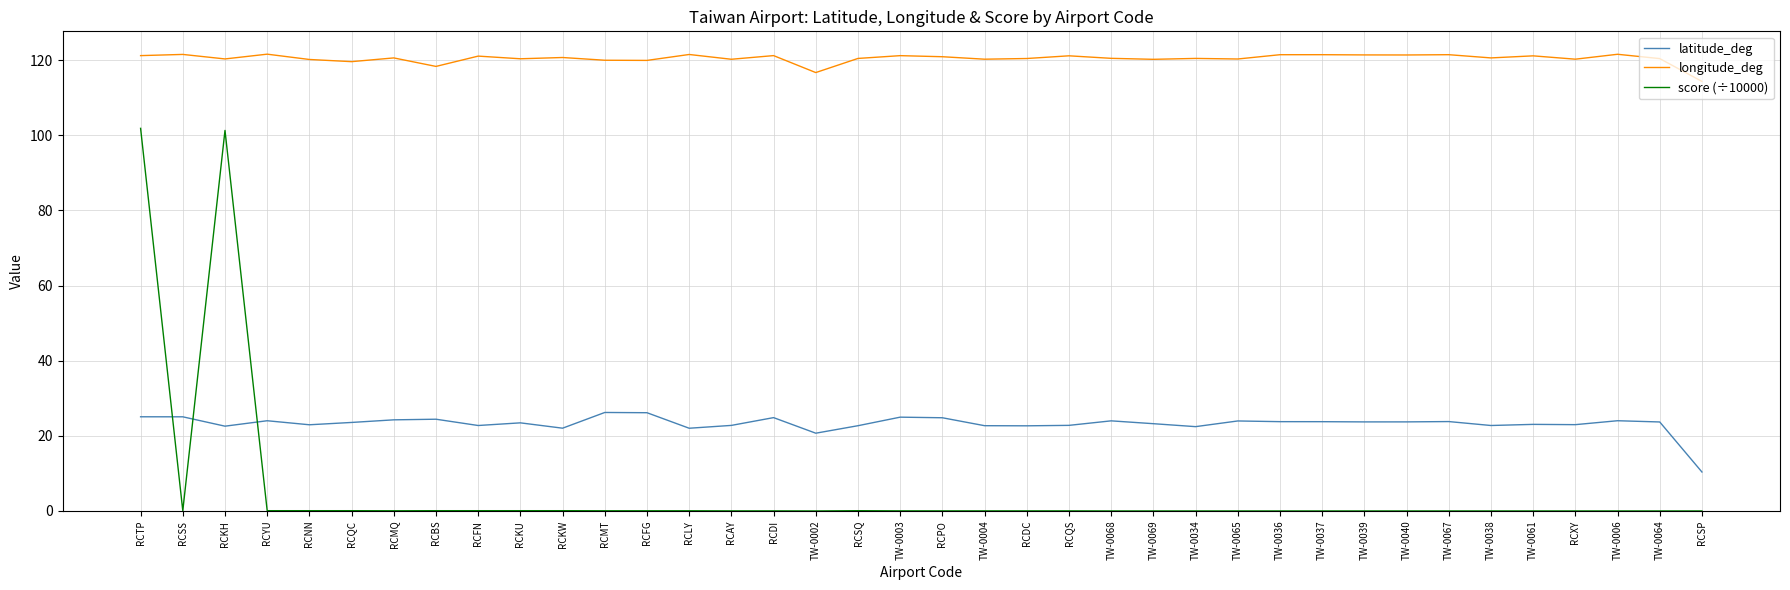

True or false: longitude_deg and latitude_deg intersect in this chart.

False